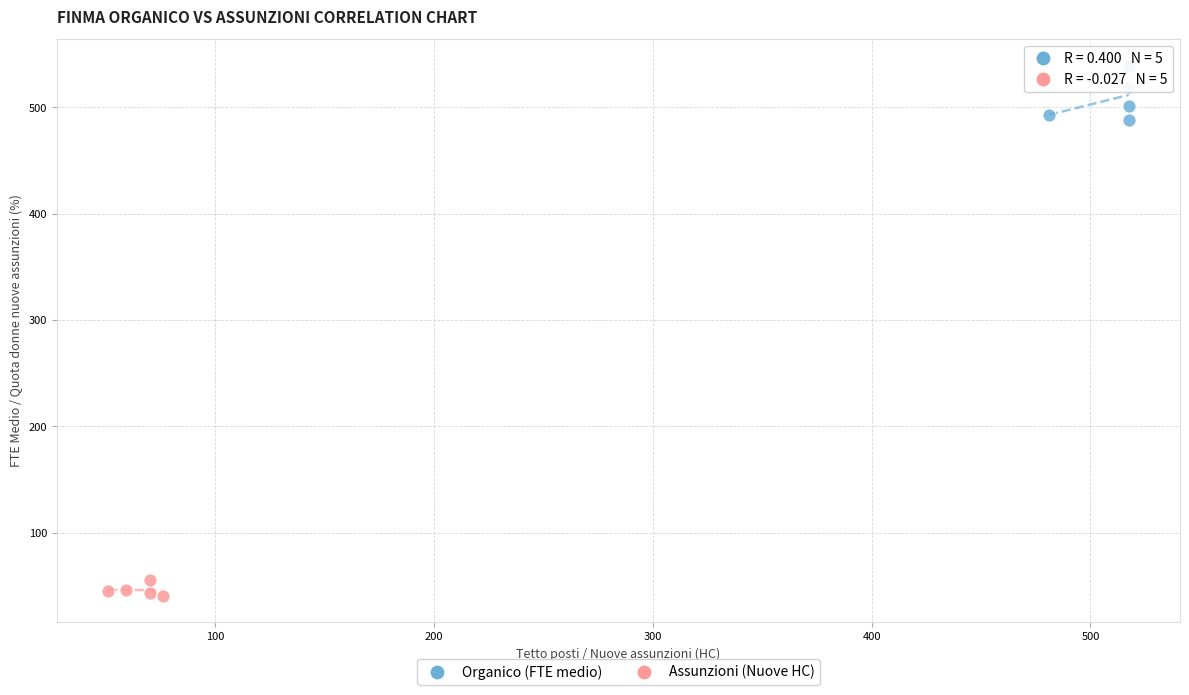

Which series has the largest Y range (max minus min)?

Organico (FTE medio)